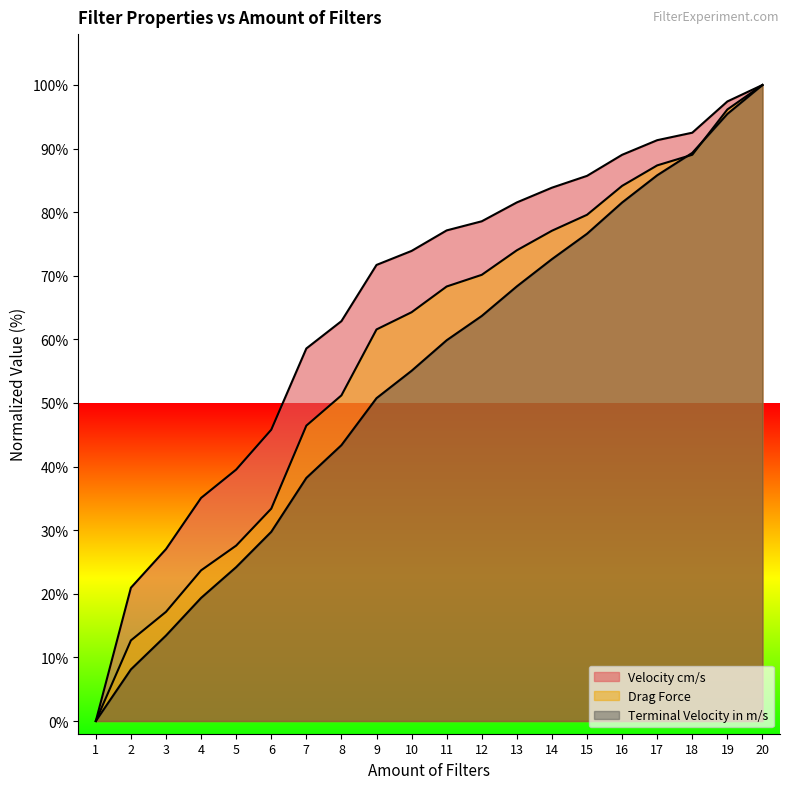

How many intersections are there between Drag Force and Terminal Velocity in m/s?

2